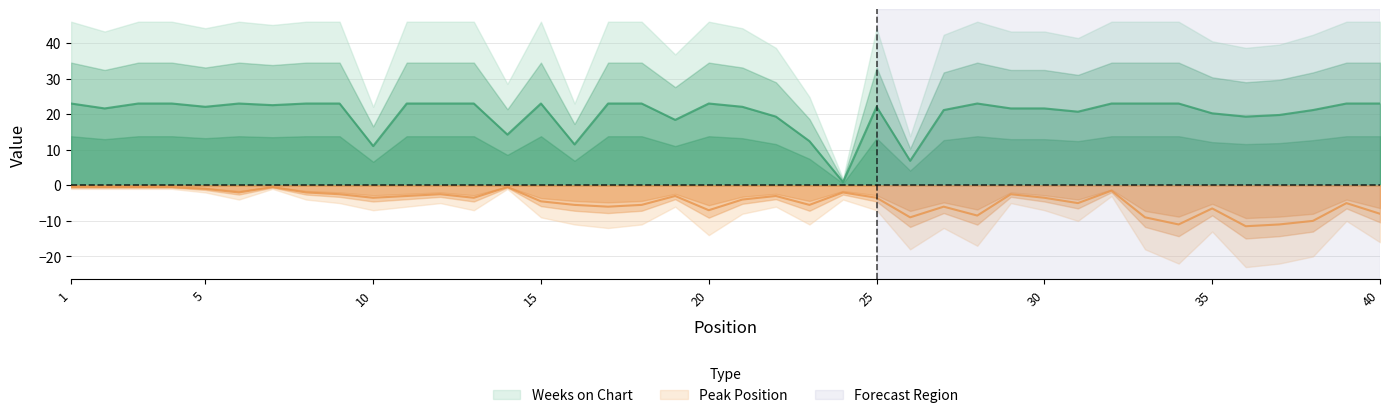

What is the difference between the Weeks on Chart values at 23 and 21?

9.7